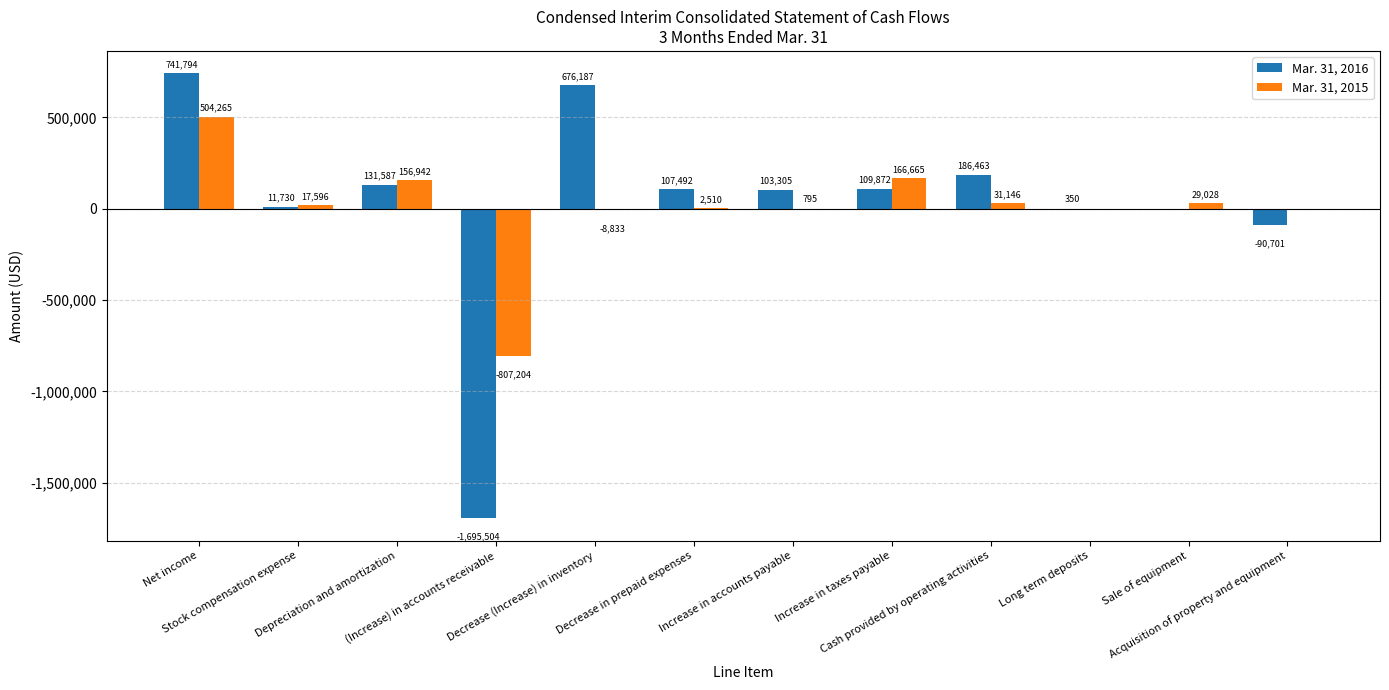

At which label does Mar. 31, 2015 first exceed 17596?

Net income